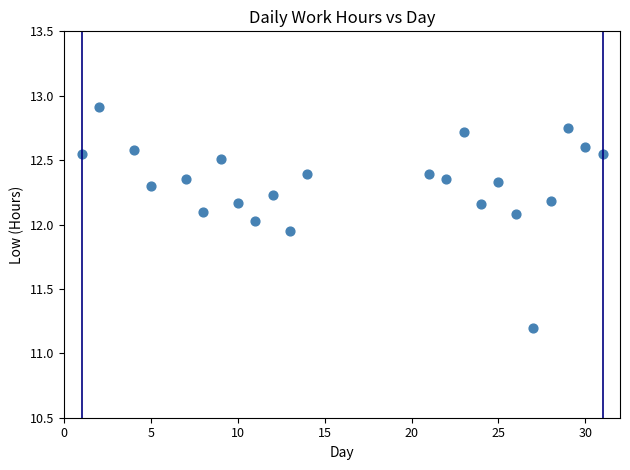

What is the range of X values (max minus min)?

30.0